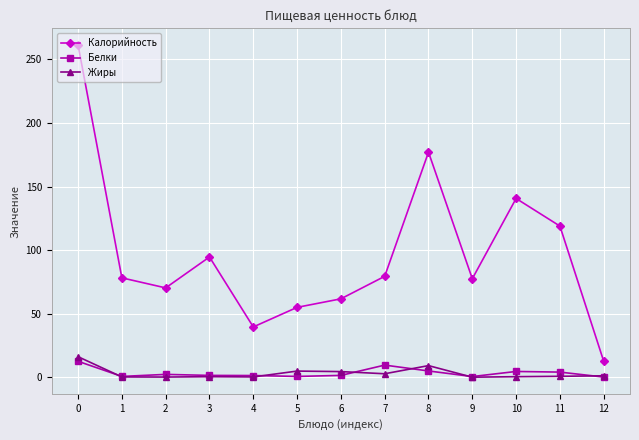

Is this an area chart (filled region under the line)?

No